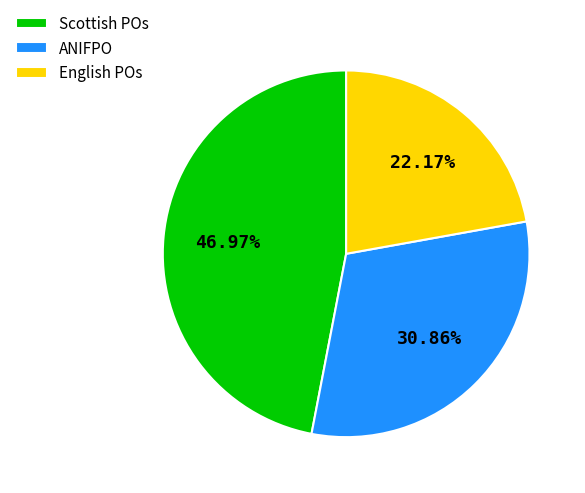

To the nearest percent, what is the average slice percentage?

33%